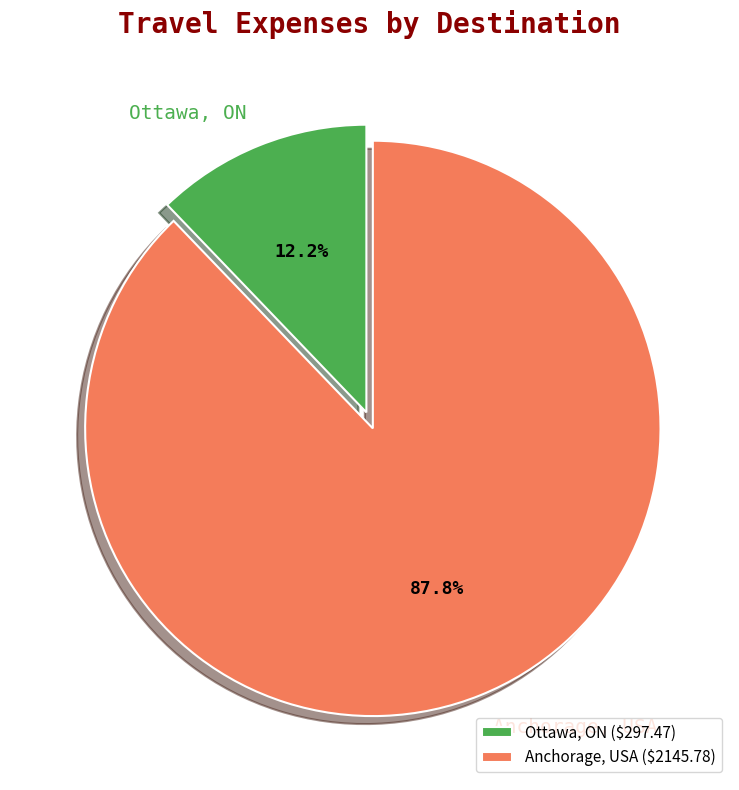

To the nearest percent, what percentage of the pie is Anchorage, USA?

88%